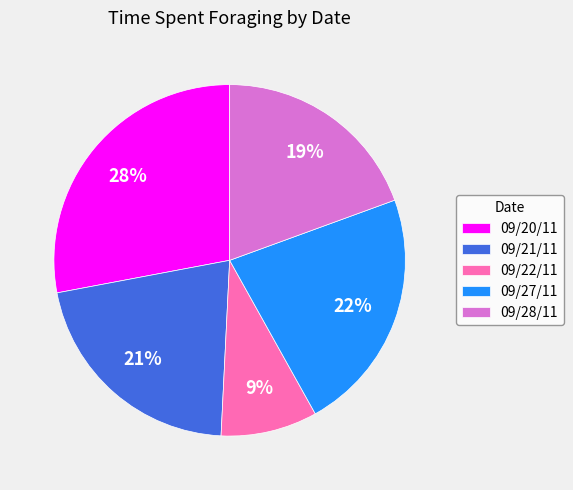

Count the number of slices in the pie.

5